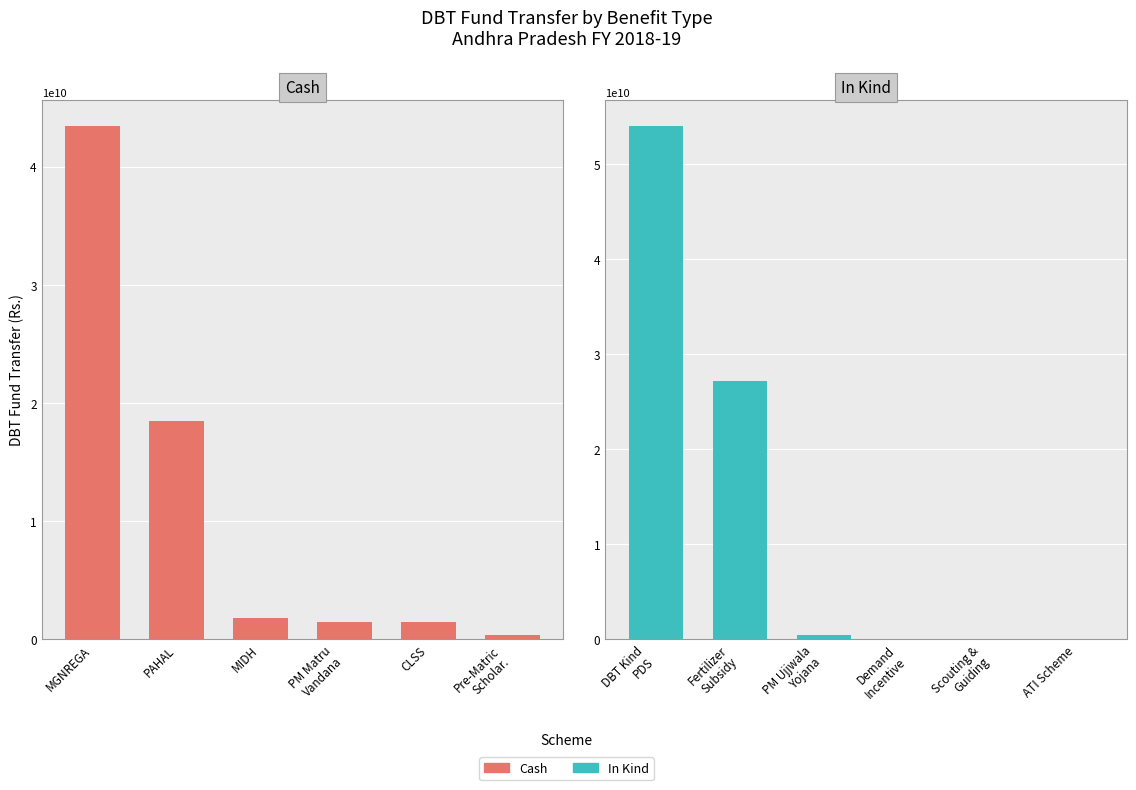

What is the greatest value displayed?

54038322718